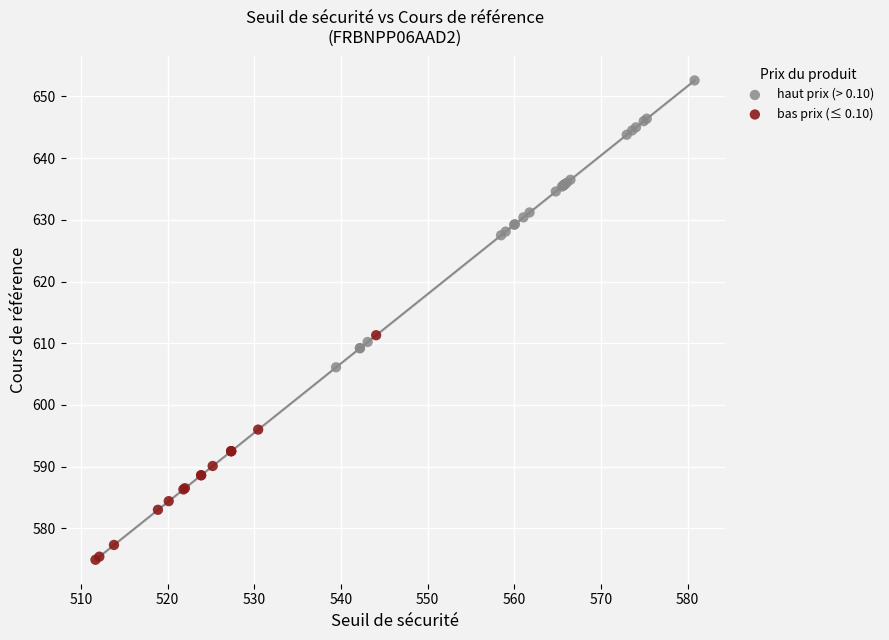

Which series has the largest Y range (max minus min)?

haut prix (> 0.10)